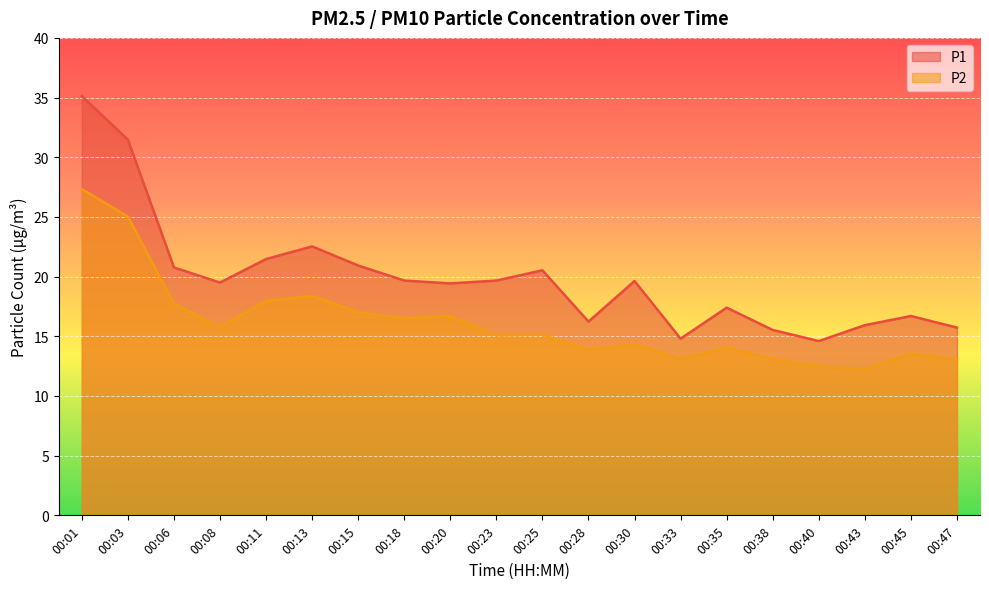

Rank the series by their average value, from highest to lowest.

P1, P2